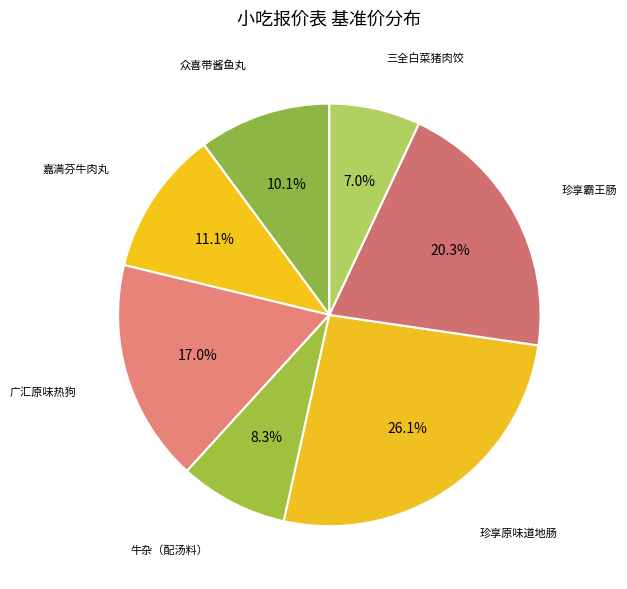

What percentage is the 珍享霸王肠 slice, to the nearest percent?

20%